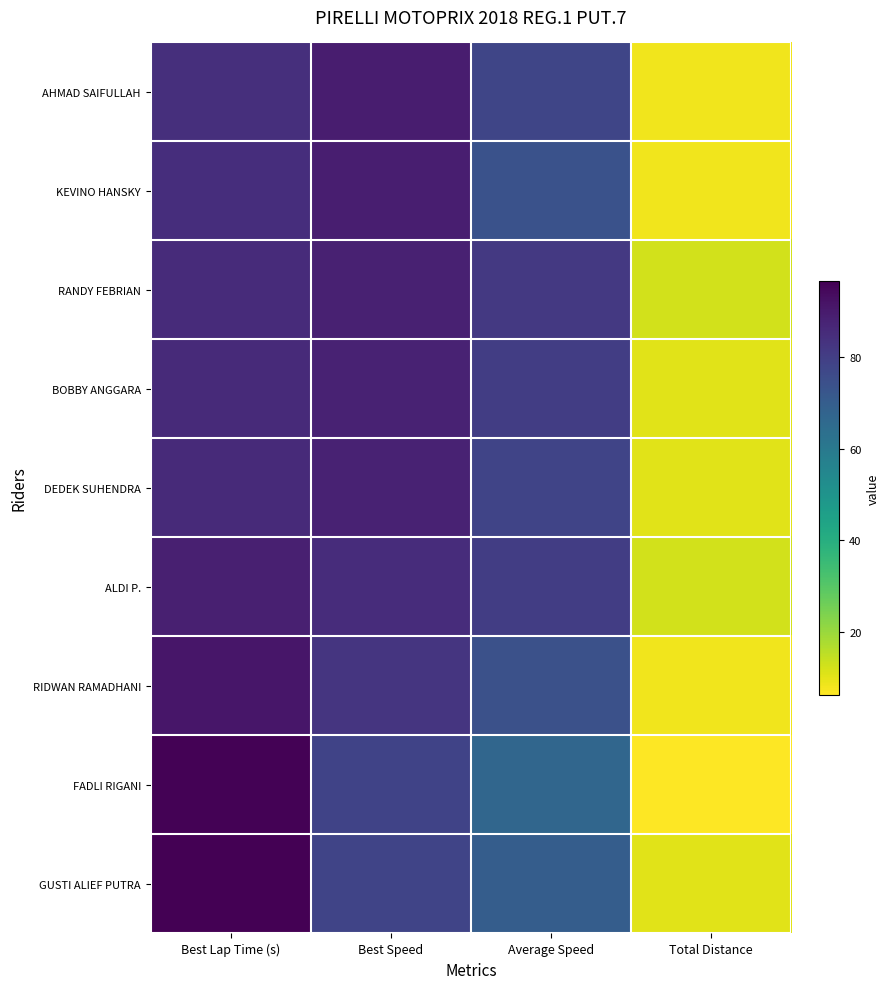

Reading left to right, extract all data points from this chart.

AHMAD SAIFULLAH: Best Lap Time (s)=84.6	Best Speed=89.4	Average Speed=77.9	Total Distance=8.4
KEVINO HANSKY: Best Lap Time (s)=84.9	Best Speed=89.0	Average Speed=74.0	Total Distance=8.4
RANDY FEBRIAN: Best Lap Time (s)=85.6	Best Speed=88.3	Average Speed=81.5	Total Distance=12.6
BOBBY ANGGARA: Best Lap Time (s)=85.8	Best Speed=88.1	Average Speed=80.1	Total Distance=10.5
DEDEK SUHENDRA: Best Lap Time (s)=85.9	Best Speed=88.0	Average Speed=78.0	Total Distance=10.5
ALDI P.: Best Lap Time (s)=88.8	Best Speed=85.1	Average Speed=80.1	Total Distance=12.6
RIDWAN RAMADHANI: Best Lap Time (s)=91.3	Best Speed=82.8	Average Speed=74.3	Total Distance=8.4
FADLI RIGANI: Best Lap Time (s)=96.3	Best Speed=78.5	Average Speed=66.7	Total Distance=6.3
GUSTI ALIEF PUTRA: Best Lap Time (s)=96.6	Best Speed=78.2	Average Speed=69.9	Total Distance=10.5